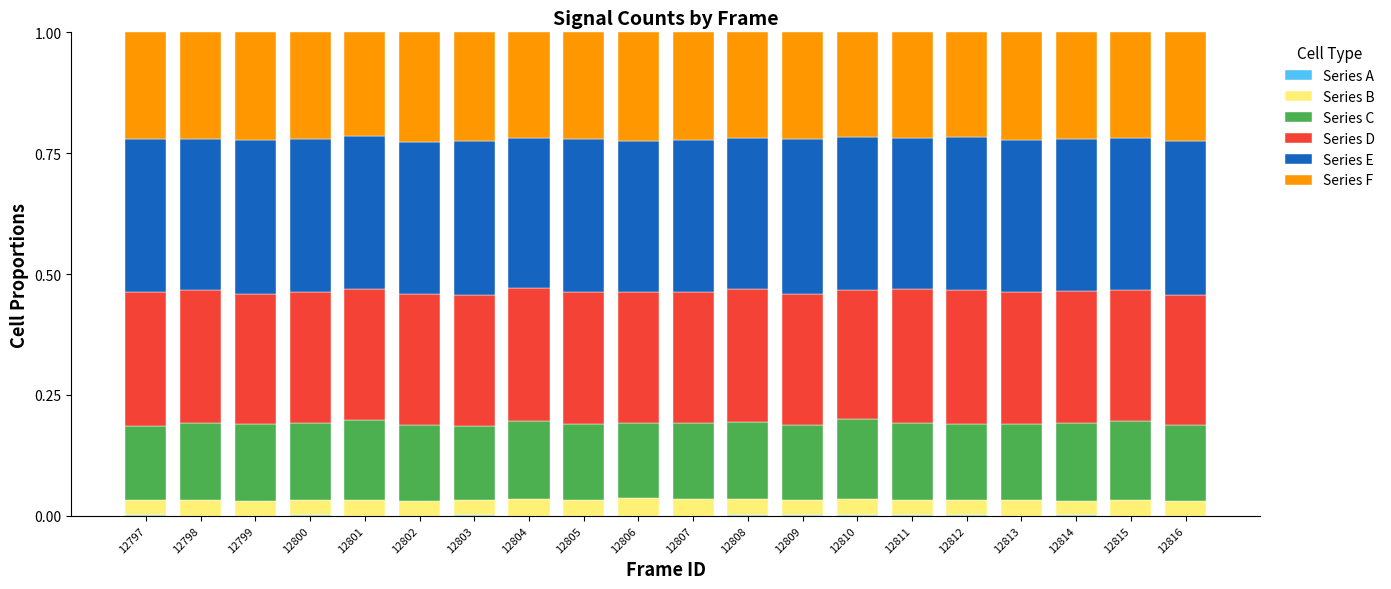

Are the bars horizontal?

No